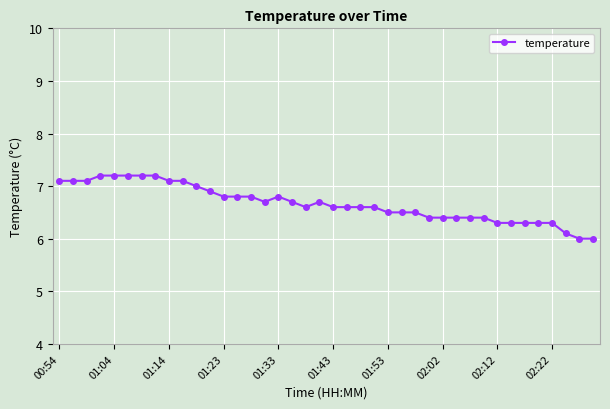

What is the difference between the second highest and minimum values?

1.2